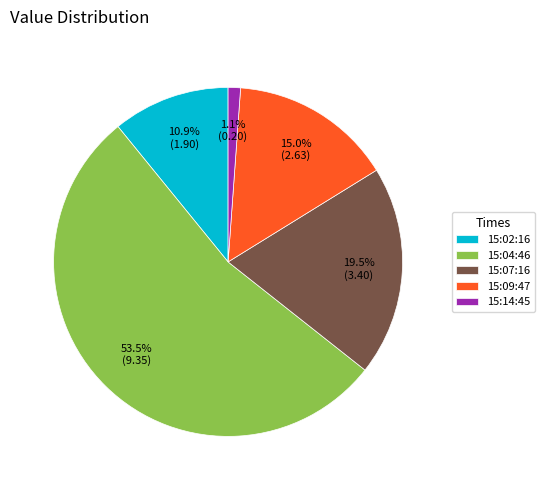

To the nearest percent, what is the difference between the largest and smallest slice percentages?

52%